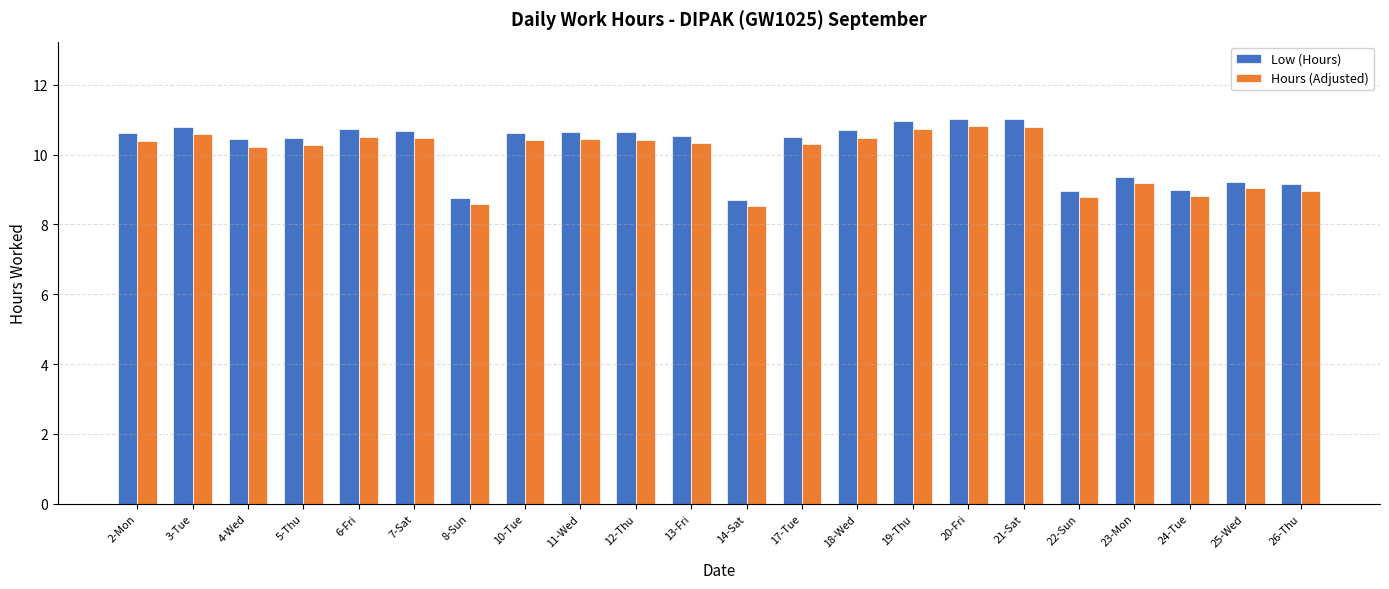

What are all the series names shown in the legend?

Low (Hours), Hours (Adjusted)